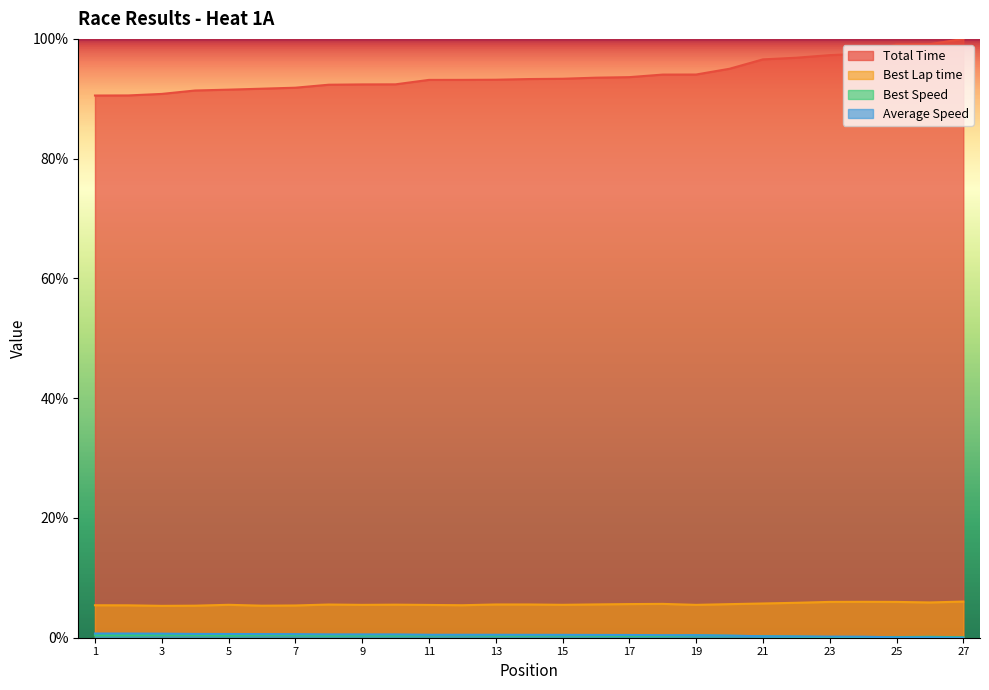

True or false: Best Speed has more than 0 points higher than both neighbors.

True